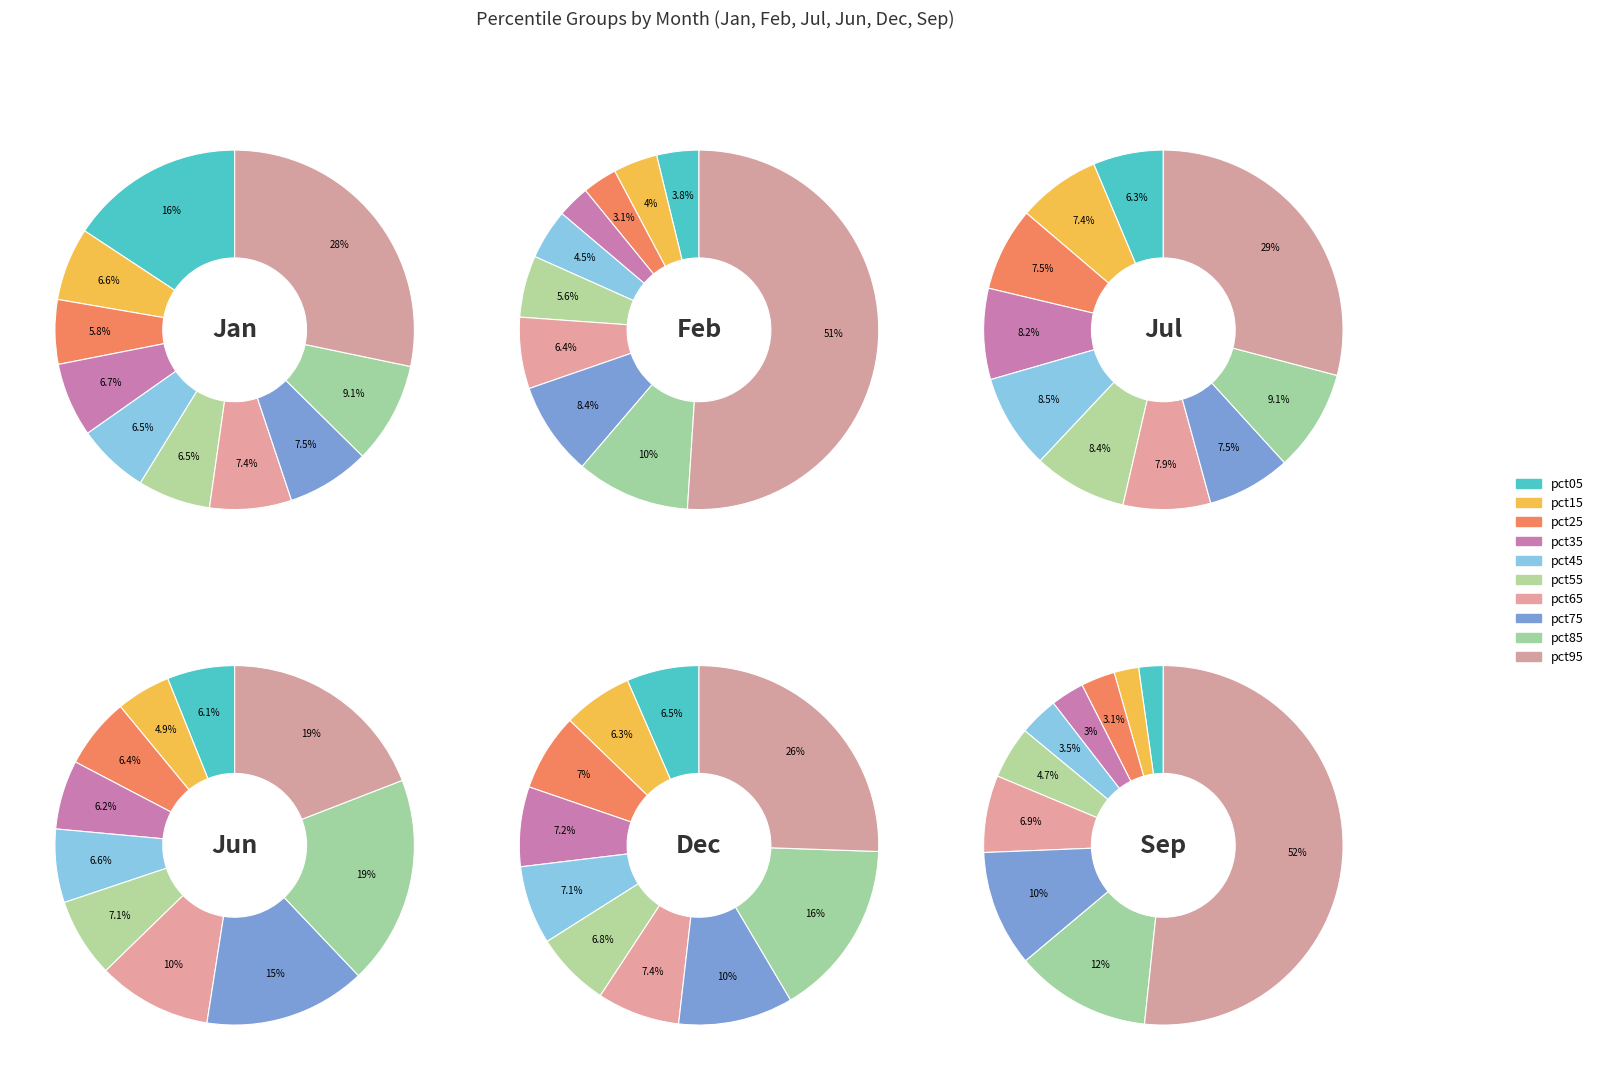

To the nearest percent, what is the difference between the pct05 and pct65 slice percentages?

3%